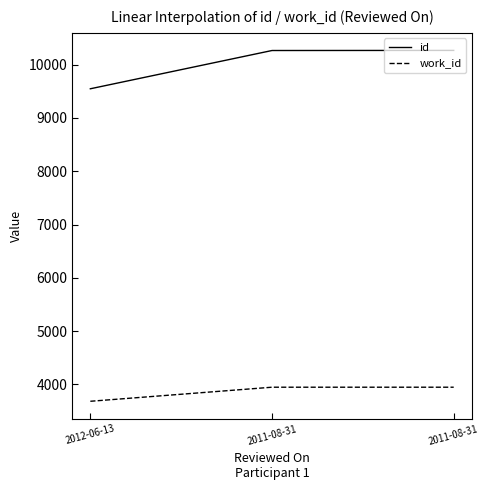

Between 2012-06-13 and 2011-08-31, which is larger?

2011-08-31